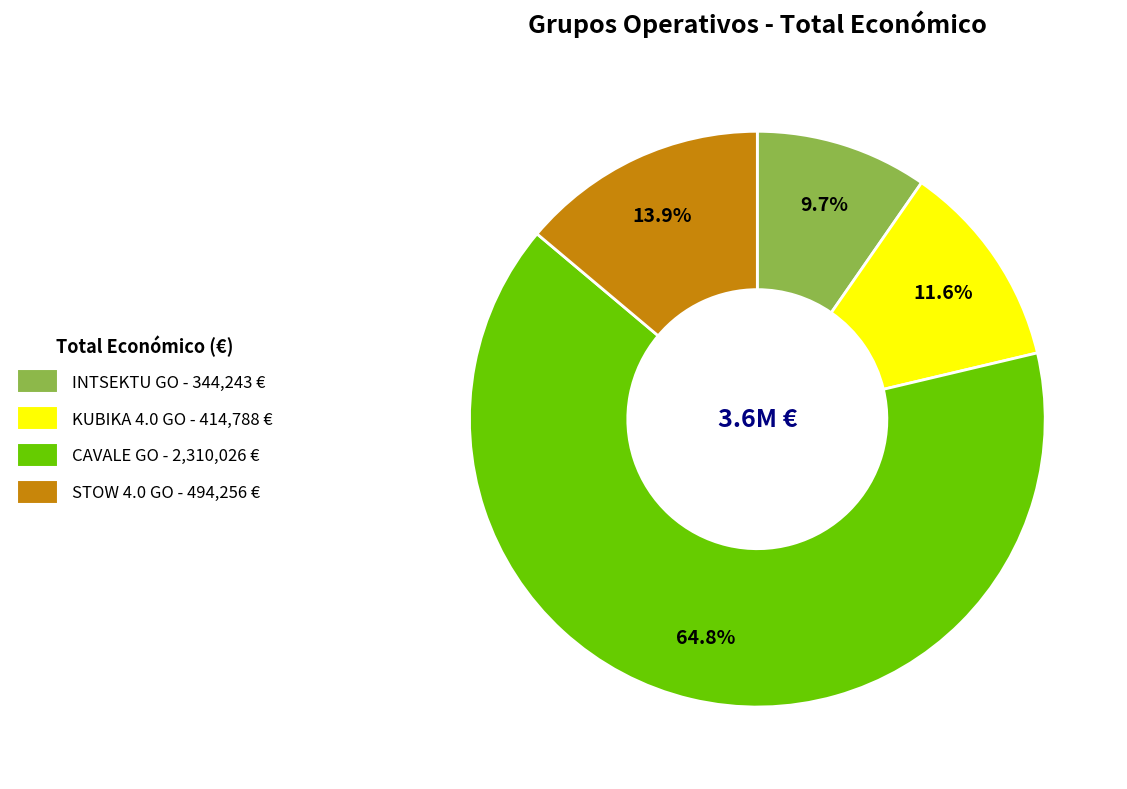

To the nearest percent, what is the difference between the largest and smallest slice percentages?

55%